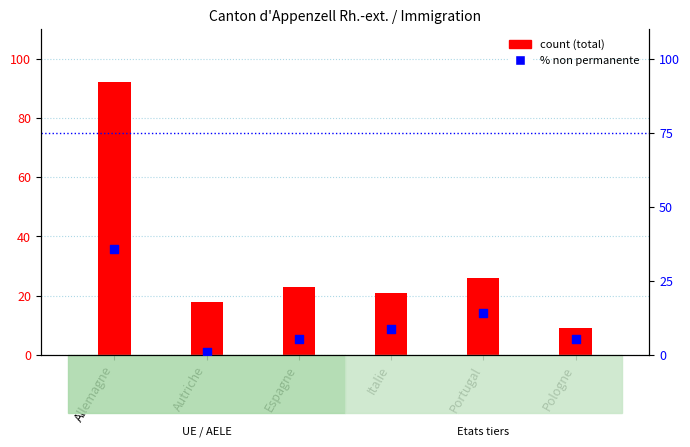

Which series has the largest total across all categories?

Total perm. étrangère